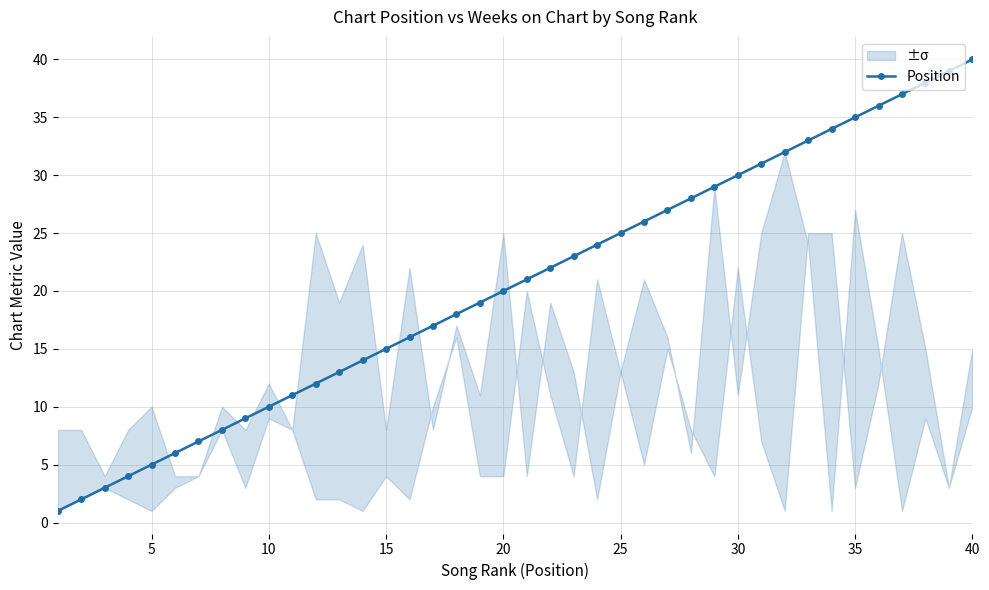

Reading left to right, list all the values displayed in this chart.

1	2	3	4	5	6	7	8	9	10	11	12	13	14	15	16	17	18	19	20	21	22	23	24	25	26	27	28	29	30	31	32	33	34	35	36	37	38	39	40